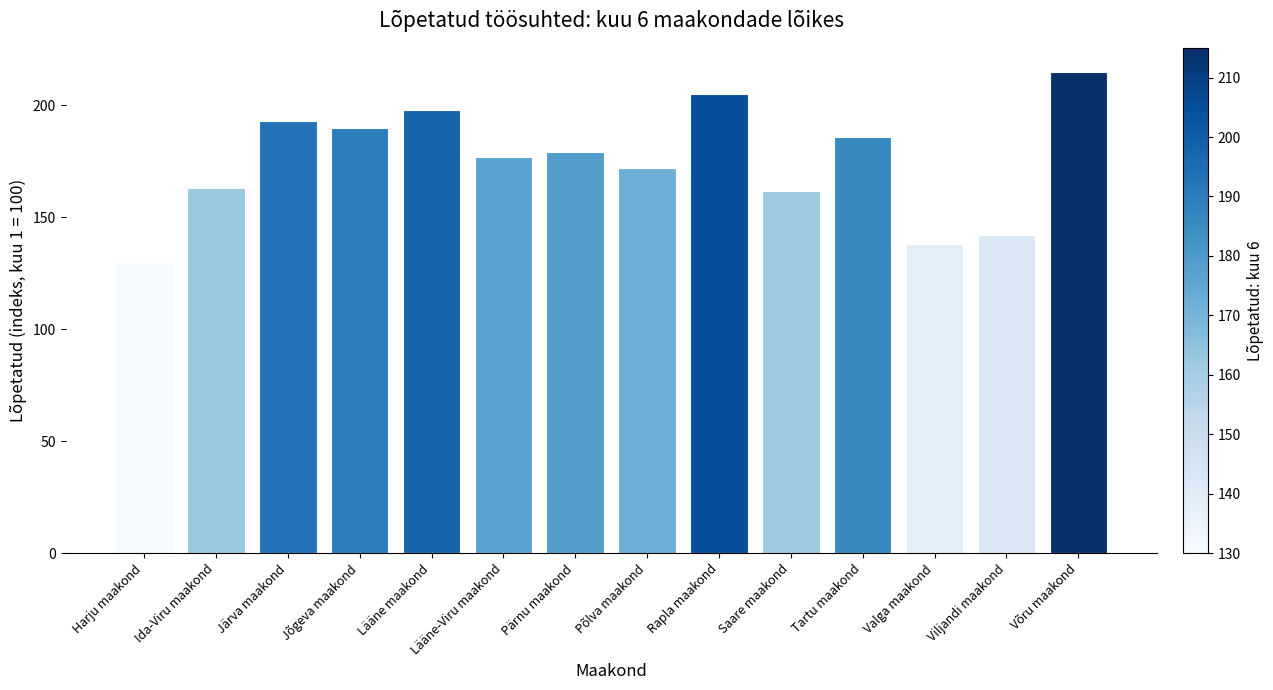

What is the average value?

175